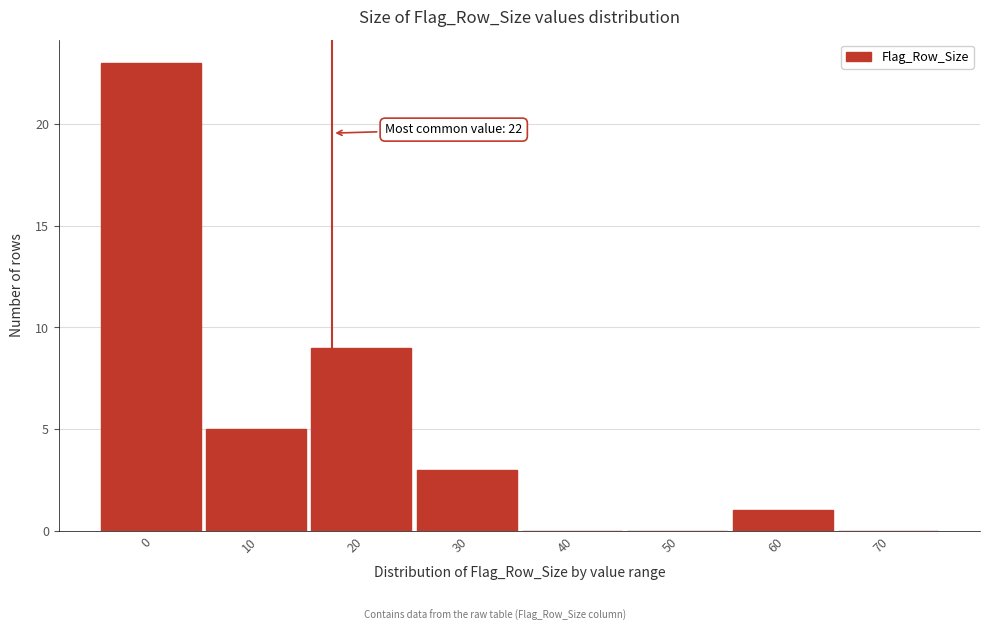

Reading right to left, list all the values displayed in this chart.

70=0	60=1	50=0	40=0	30=3	20=9	10=5	0=23